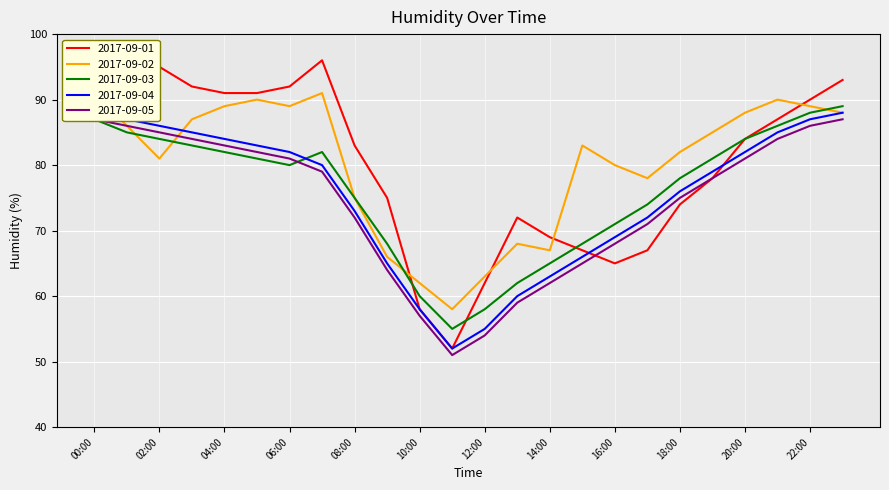

Reading left to right, what are all the values shown in this chart?

2017-09-01: 00:00=93	01:00=94	02:00=95	03:00=92	04:00=91	05:00=91	06:00=92	07:00=96	08:00=83	09:00=75	10:00=58	11:00=52	12:00=62	13:00=72	14:00=69	15:00=67	16:00=65	17:00=67	18:00=74	19:00=78	20:00=84	21:00=87	22:00=90	23:00=93
2017-09-02: 00:00=91	01:00=86	02:00=81	03:00=87	04:00=89	05:00=90	06:00=89	07:00=91	08:00=75	09:00=66	10:00=62	11:00=58	12:00=63	13:00=68	14:00=67	15:00=83	16:00=80	17:00=78	18:00=82	19:00=85	20:00=88	21:00=90	22:00=89	23:00=88
2017-09-03: 00:00=87	01:00=85	02:00=84	03:00=83	04:00=82	05:00=81	06:00=80	07:00=82	08:00=75	09:00=68	10:00=60	11:00=55	12:00=58	13:00=62	14:00=65	15:00=68	16:00=71	17:00=74	18:00=78	19:00=81	20:00=84	21:00=86	22:00=88	23:00=89
2017-09-04: 00:00=88	01:00=87	02:00=86	03:00=85	04:00=84	05:00=83	06:00=82	07:00=80	08:00=73	09:00=65	10:00=58	11:00=52	12:00=55	13:00=60	14:00=63	15:00=66	16:00=69	17:00=72	18:00=76	19:00=79	20:00=82	21:00=85	22:00=87	23:00=88
2017-09-05: 00:00=87	01:00=86	02:00=85	03:00=84	04:00=83	05:00=82	06:00=81	07:00=79	08:00=72	09:00=64	10:00=57	11:00=51	12:00=54	13:00=59	14:00=62	15:00=65	16:00=68	17:00=71	18:00=75	19:00=78	20:00=81	21:00=84	22:00=86	23:00=87